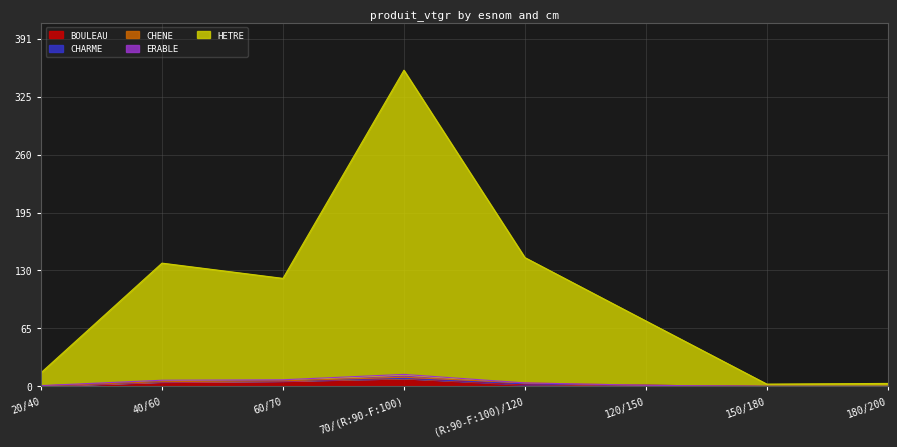

What is the difference between the highest and lowest values at 180/200?

3.4